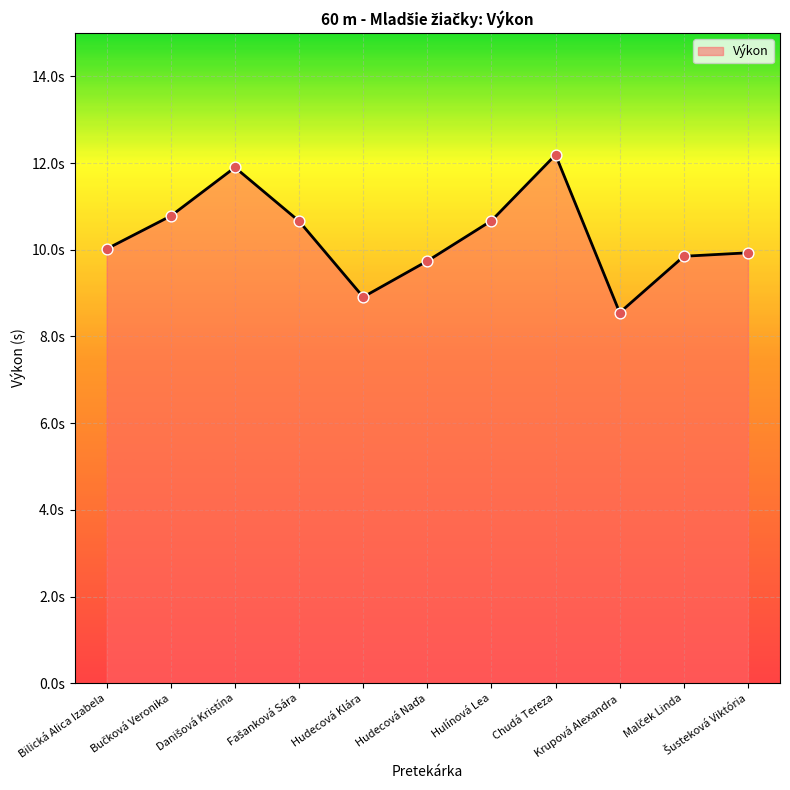

Does the chart have visible grid lines?

Yes